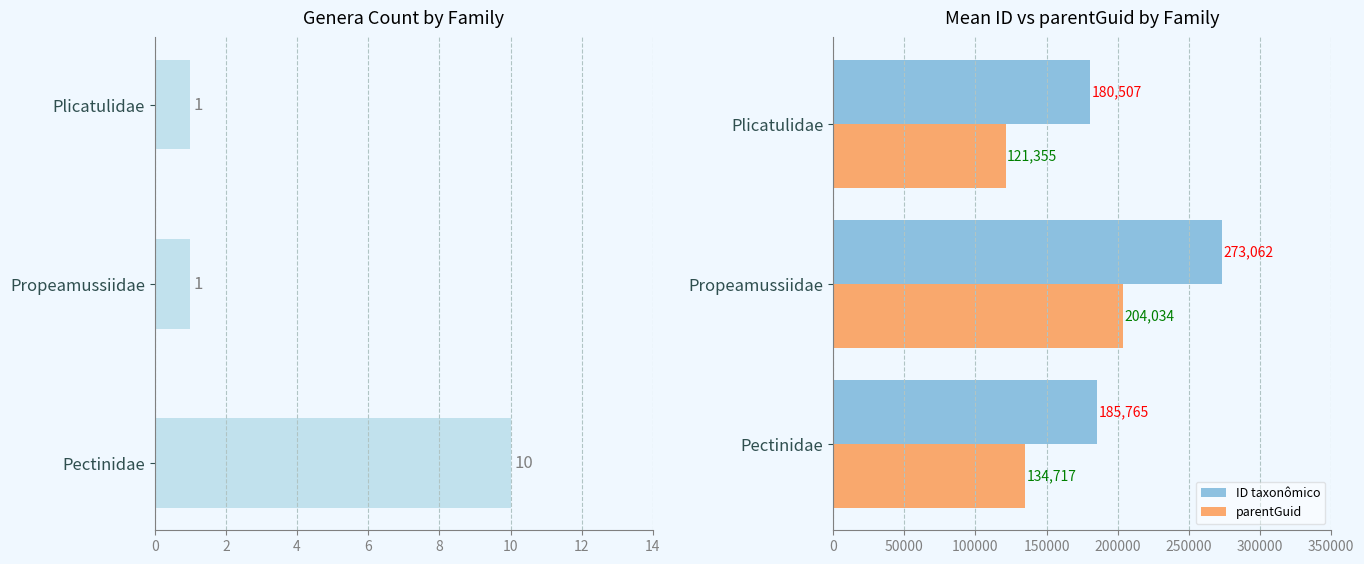

List the labels in order of parentGuid value, largest first.

Propeamussiidae, Pectinidae, Plicatulidae